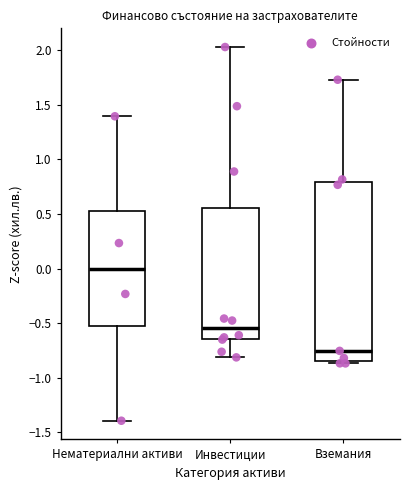

Which box is the tallest, from its lower edge to its upper edge?

Вземания